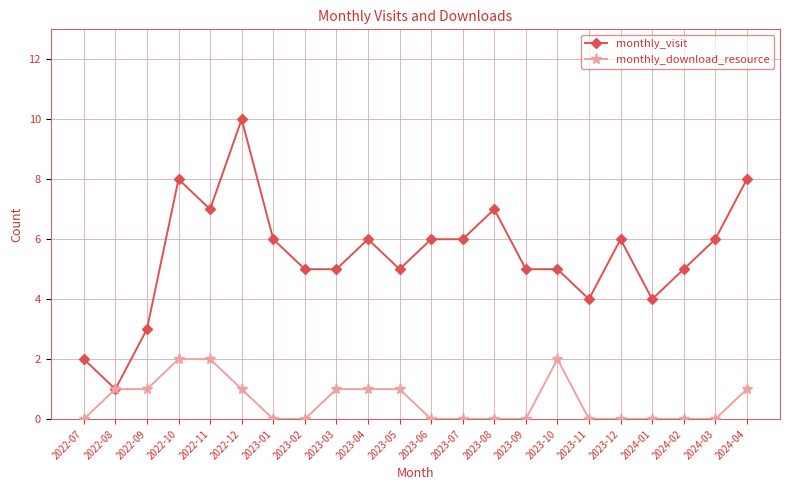

Between 2023-10 and 2024-03, which series saw the biggest shift?

monthly_download_resource